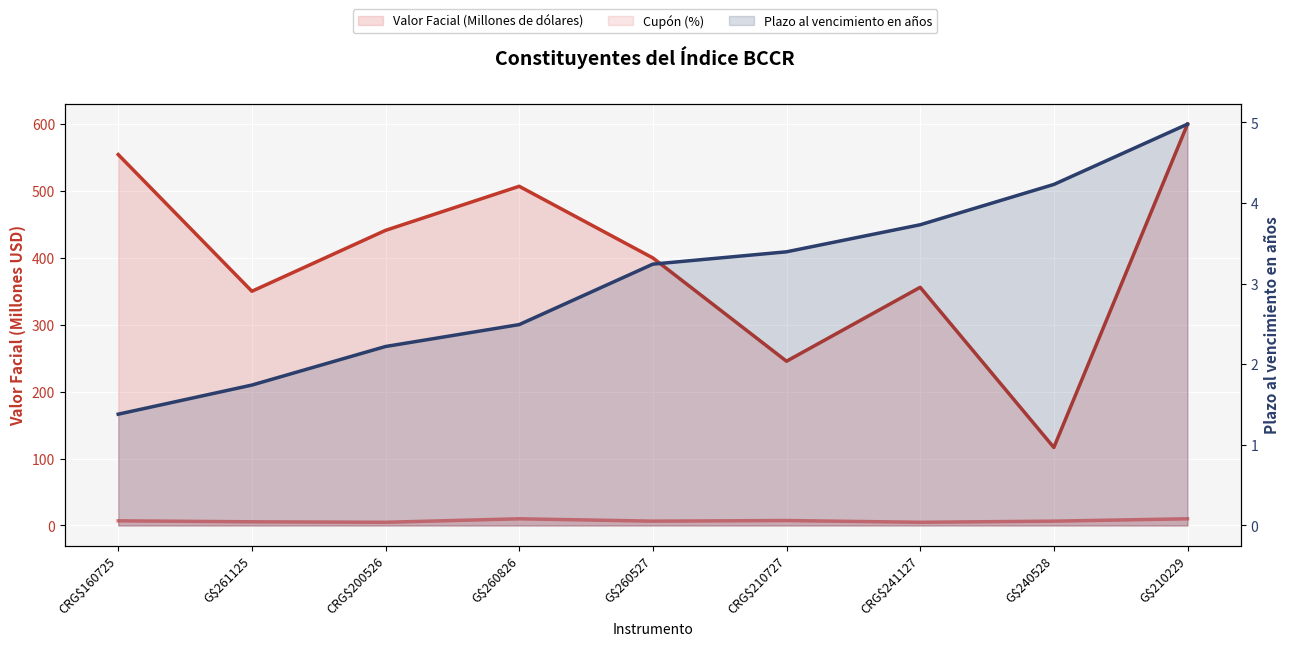

What is the maximum value for Cupón (%)?

10.0